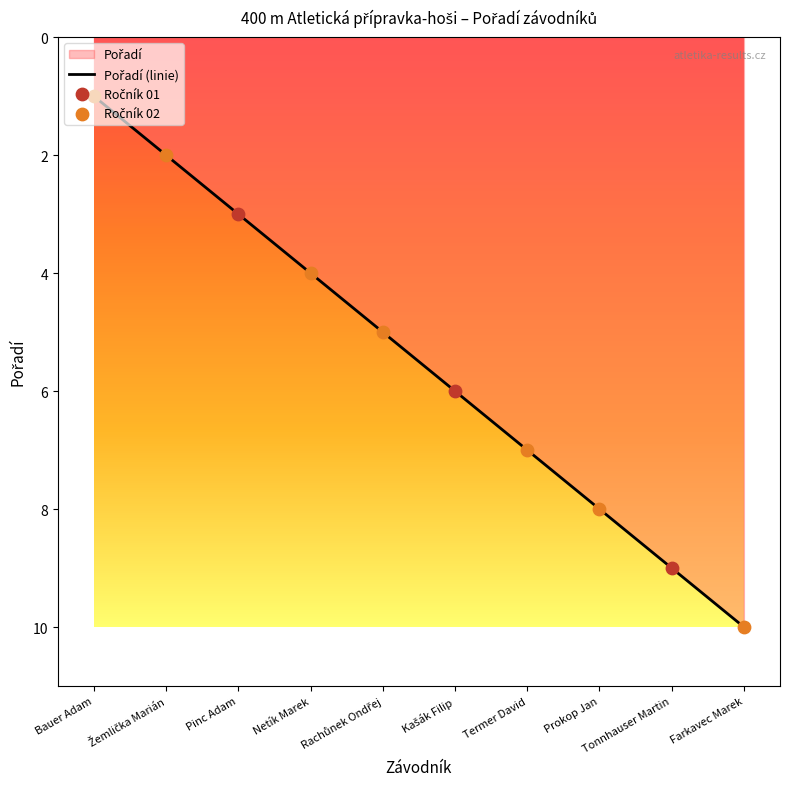

What is the ratio of the value at Prokop Jan to the value at Žemlička Marián?

4.0